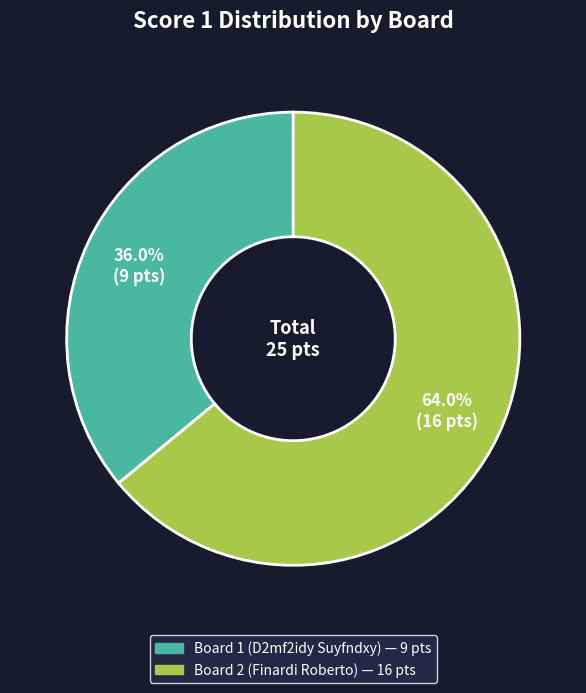

Count the number of slices in the pie.

2